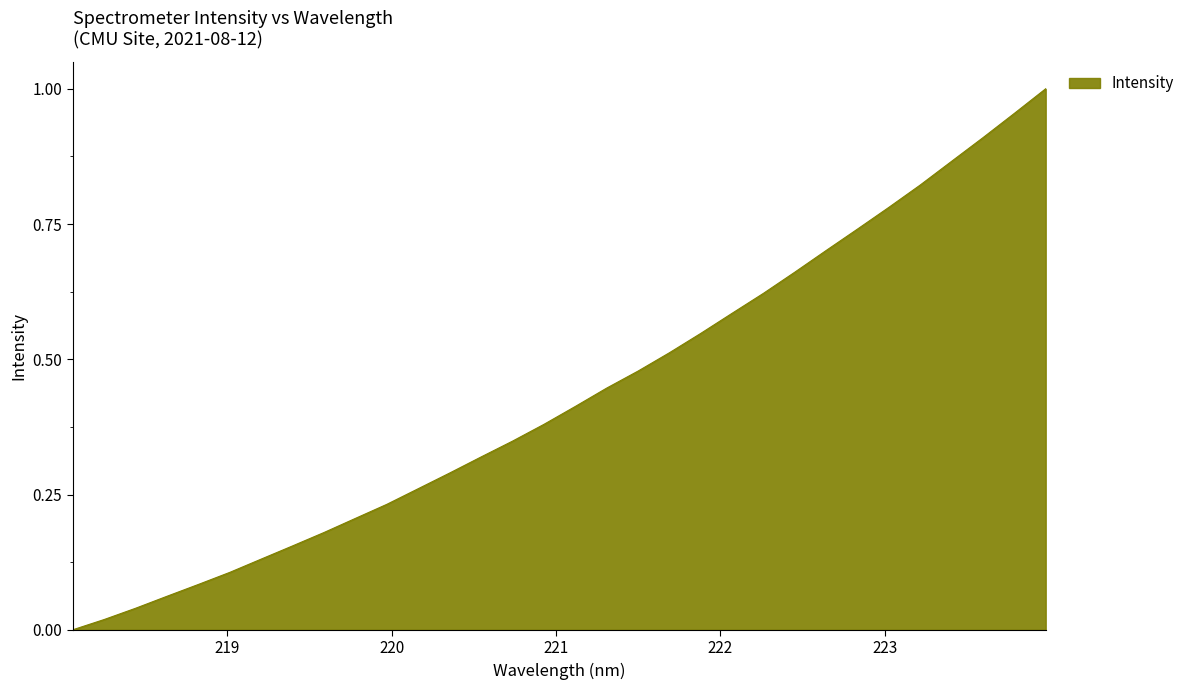

Does the chart have visible grid lines?

No